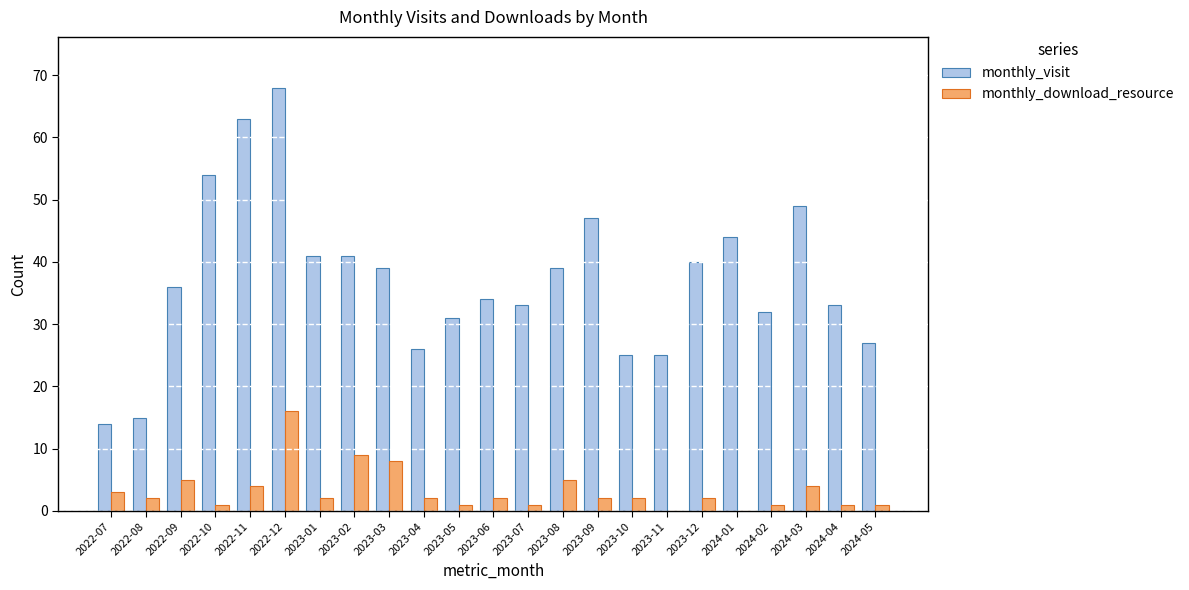

What is the total value across all series at 2023-04?

28